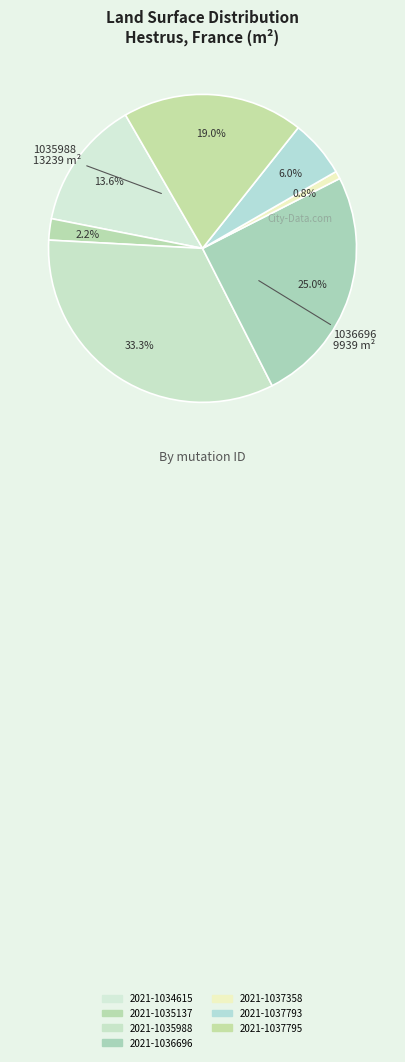

Count the number of slices in the pie.

7